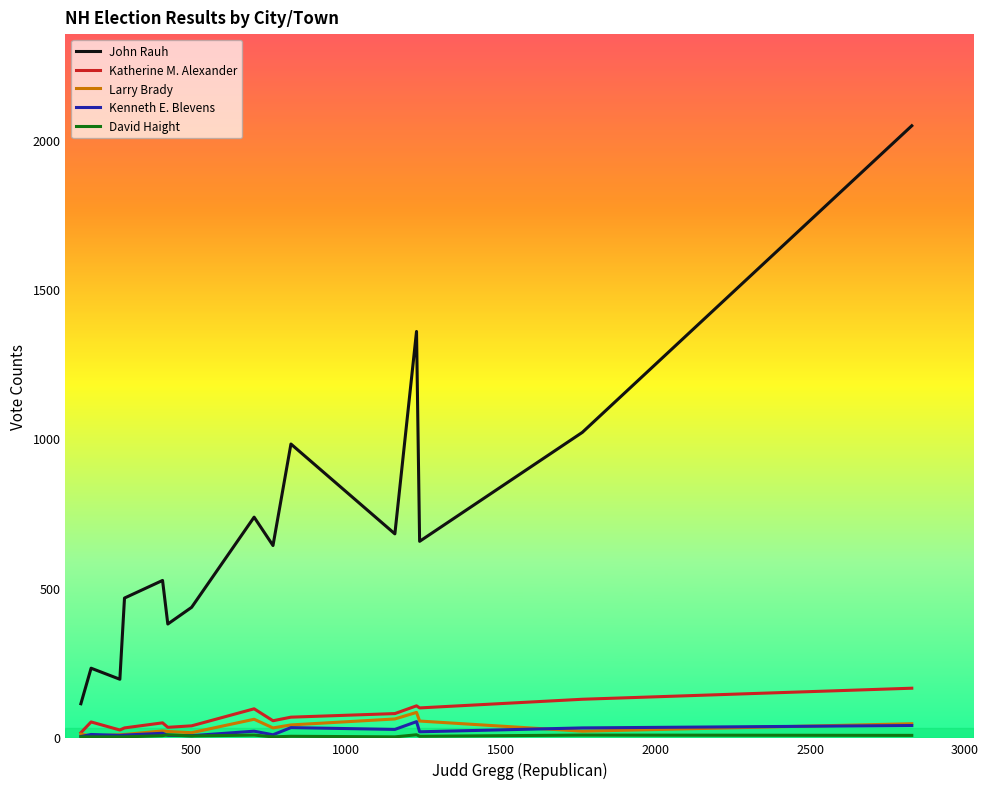

Which series has the largest range (max minus min)?

John Rauh